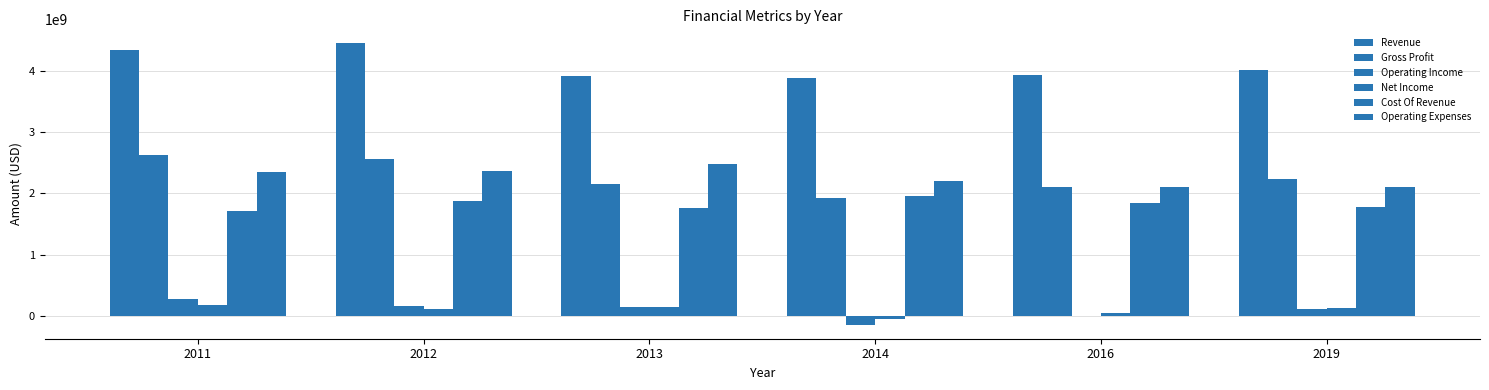

How many groups of bars are there?

6